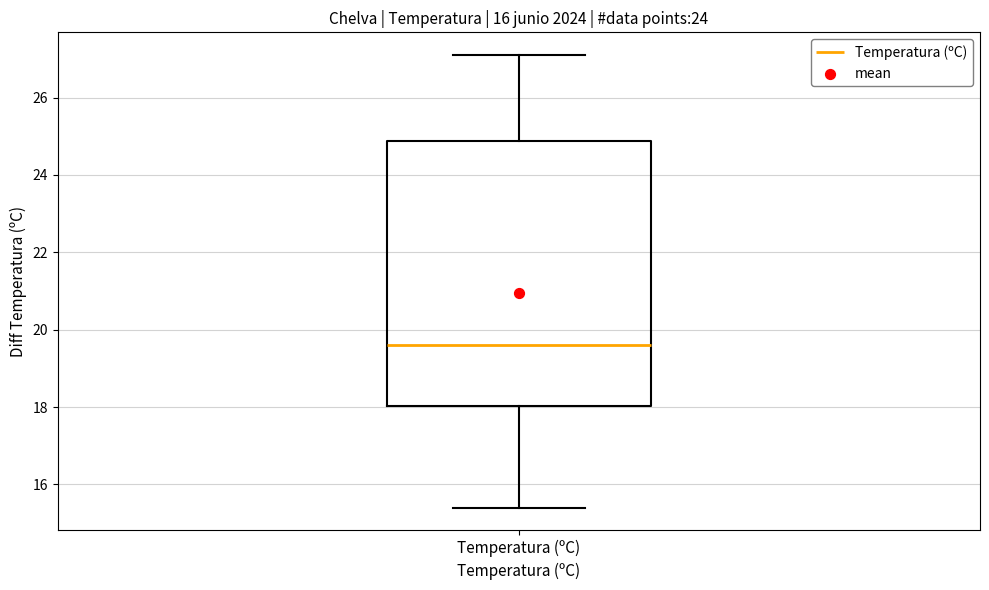

Read this box plot against the y-axis: the position of the median line, the range covered by the box, and the ends of both whiskers. The values are not printed on the chart, so give them approximately, as read against the axis.

median 19.6, box 18.0 to 24.8, whiskers 15.4 to 27.2